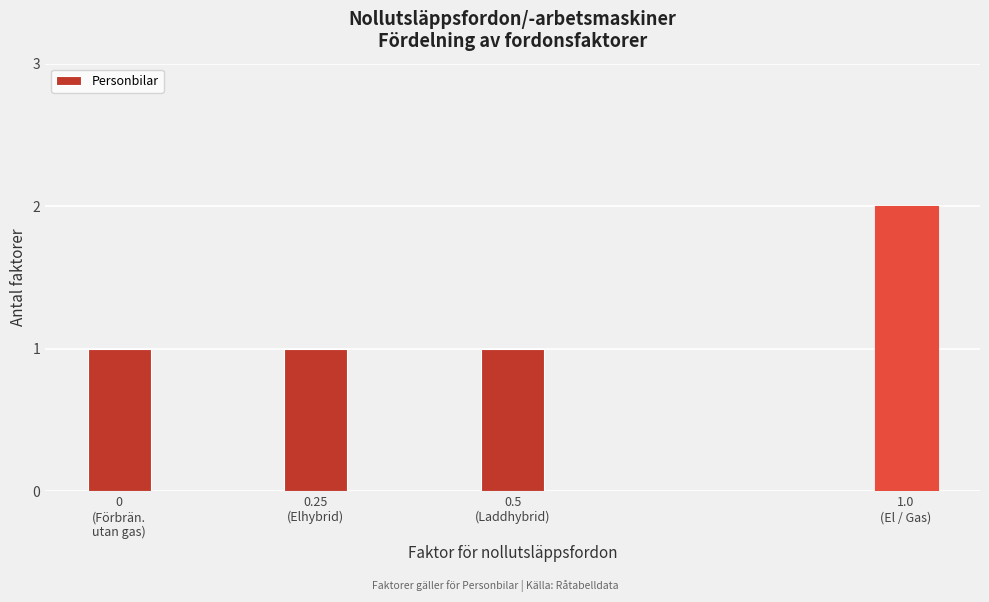

Reading left to right, transcribe all the data shown in this chart.

1	1	1	2